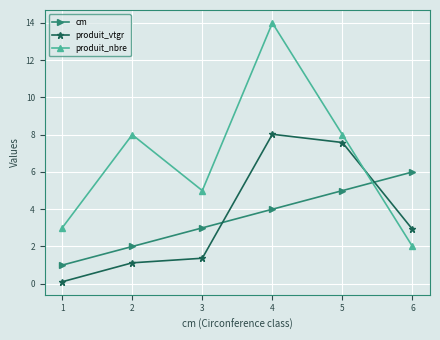

Which series ends up on top after the final intersection of produit_vtgr and produit_nbre?

produit_vtgr